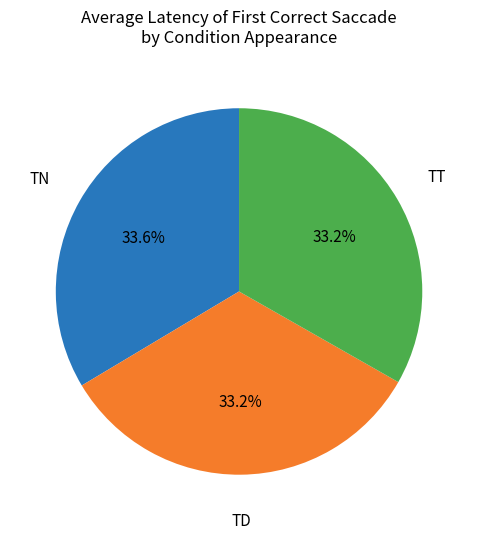

Is there a majority slice in this chart?

No